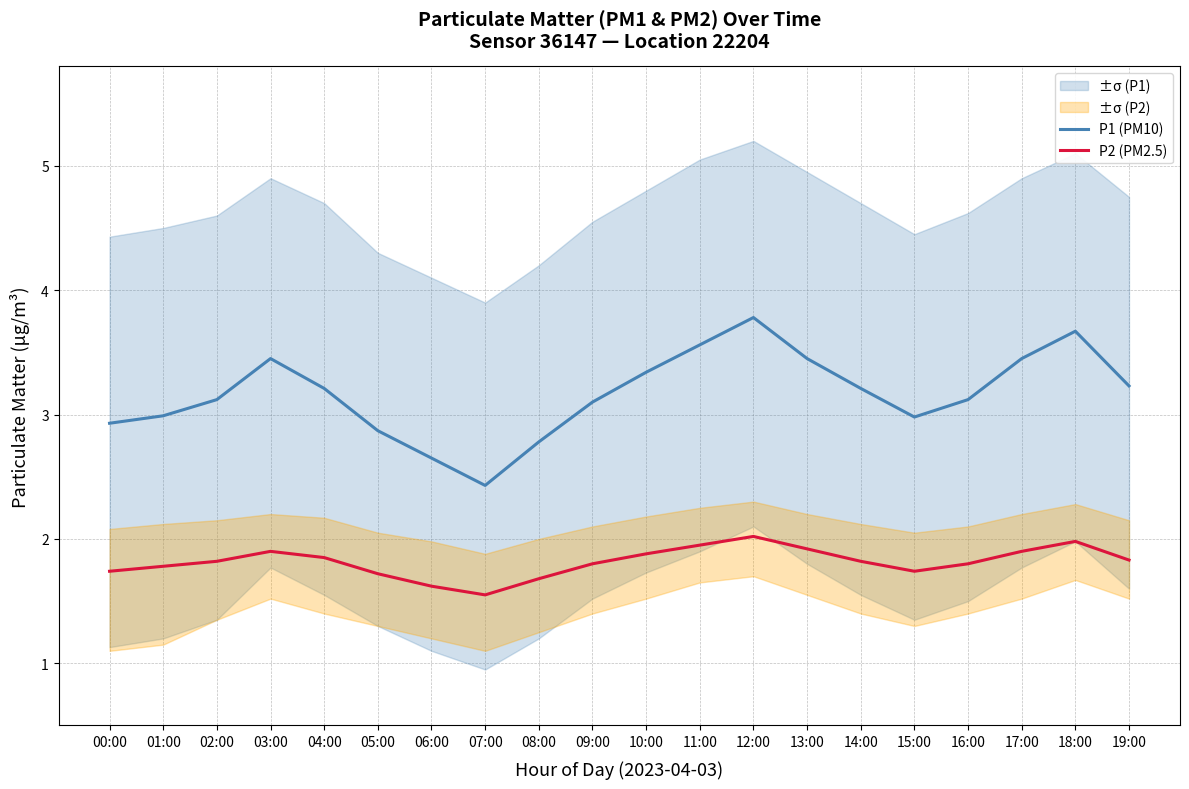

True or false: P2 (PM2.5) has more than 1 interior local peaks.

True